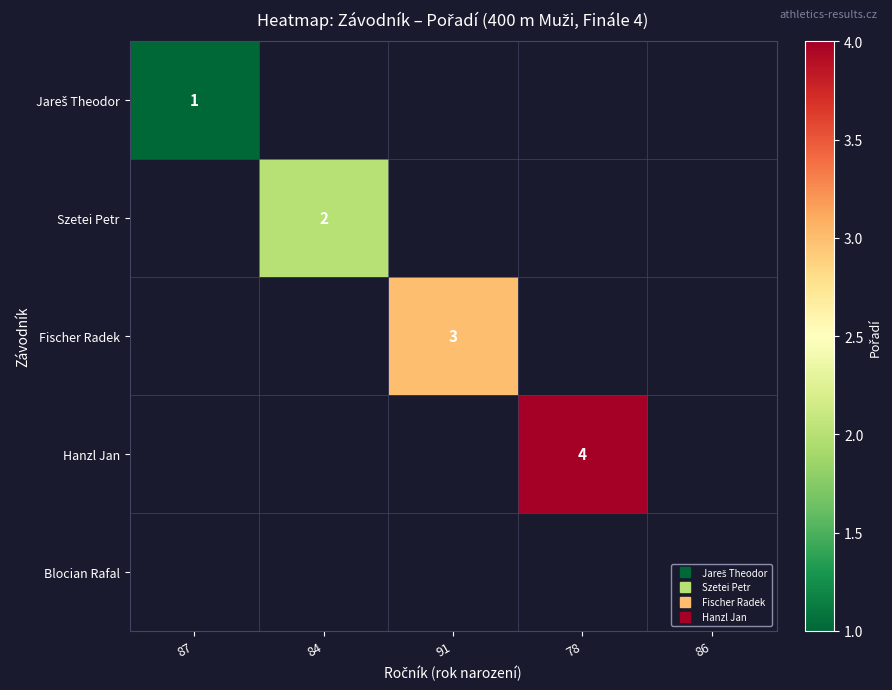

At how many categories does at least one series exceed 1?

3